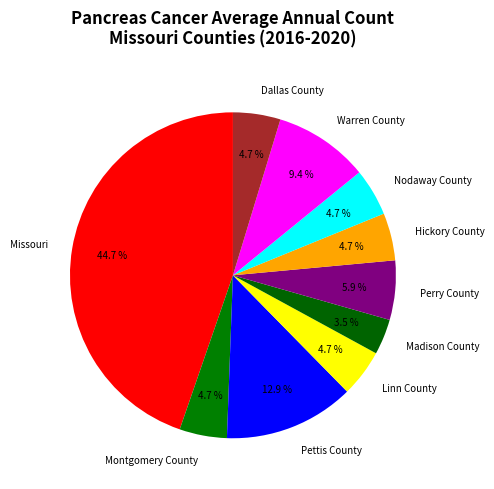

How much of the chart is everything except Pettis County?

87.1%